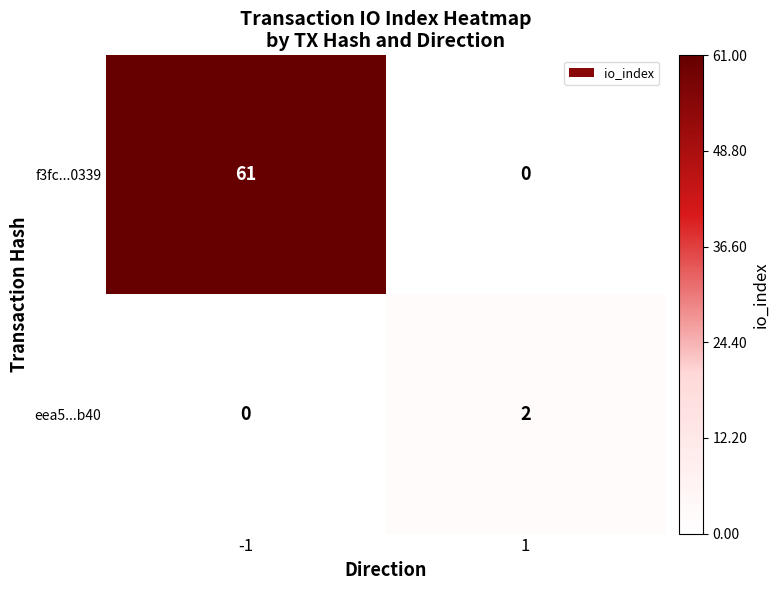

What is the sum of all f3fc...0339 values?

61